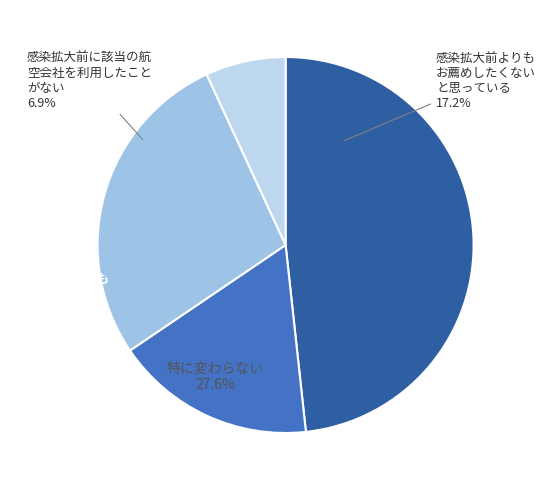

Count the number of slices in the pie.

4